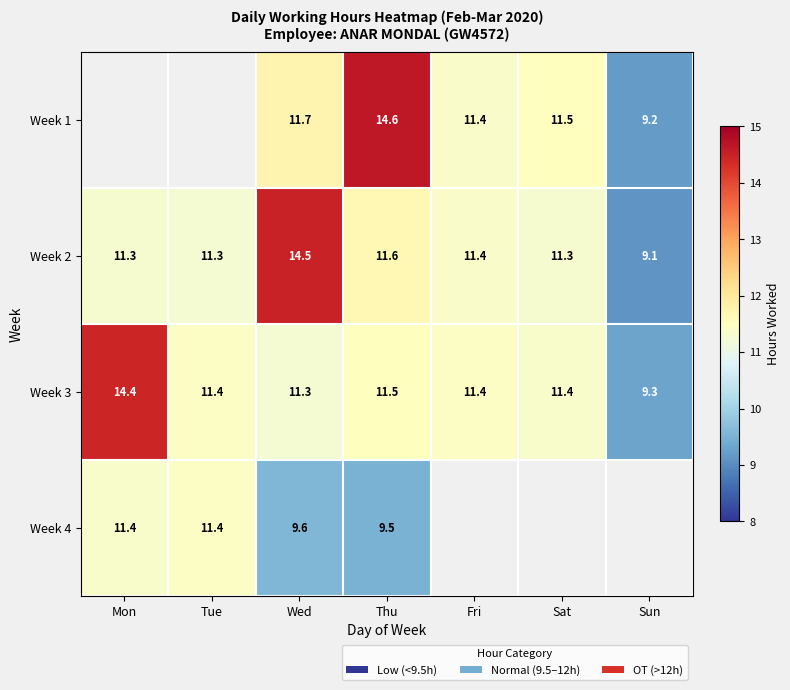

What is the lowest value of the Week 3 series?

9.3